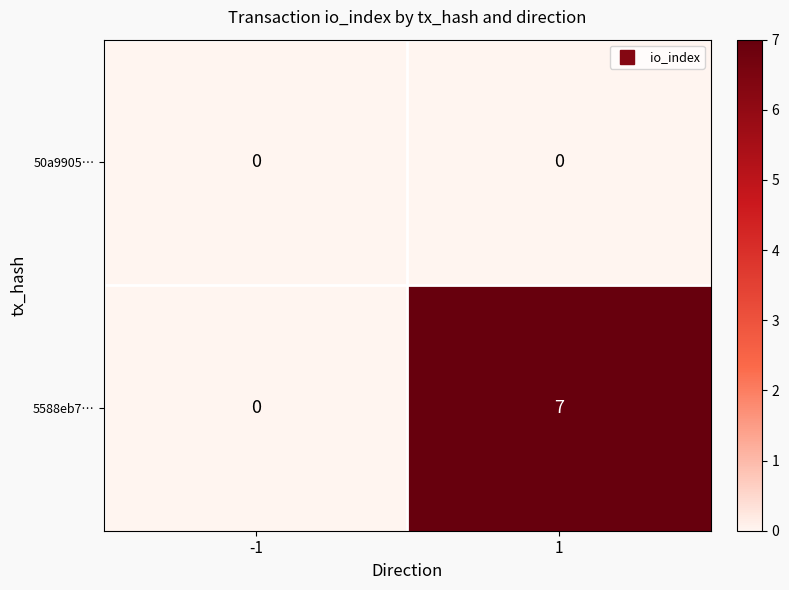

Which series has the widest spread of values?

5588eb7…